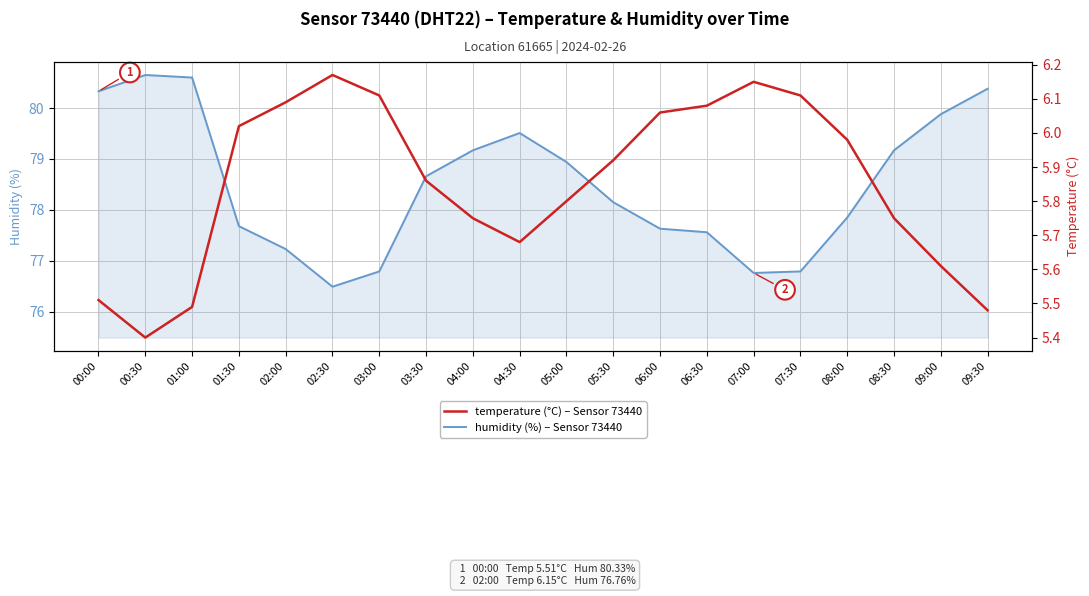

True or false: temperature and humidity cross at least once.

False